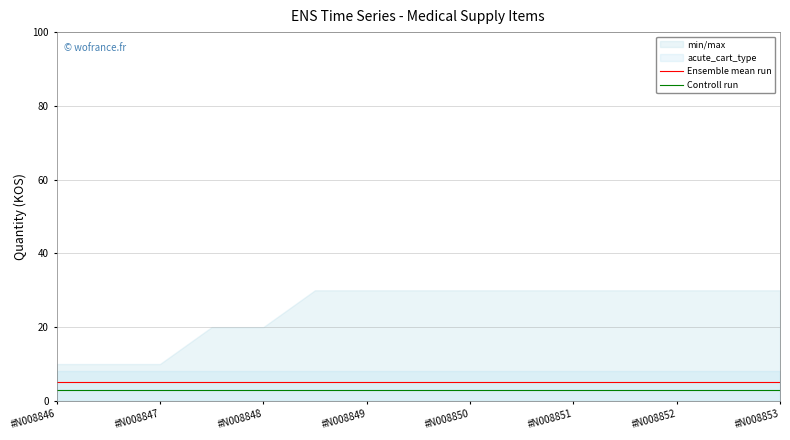

The Ensemble mean run series shows 5 at #N008847. True or false?

True